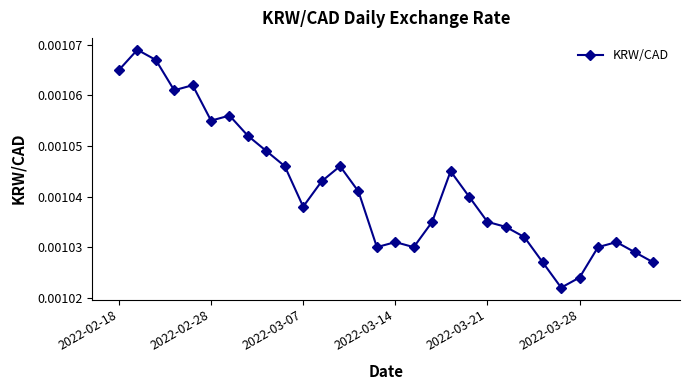

How many values are between 0 and 1?

30